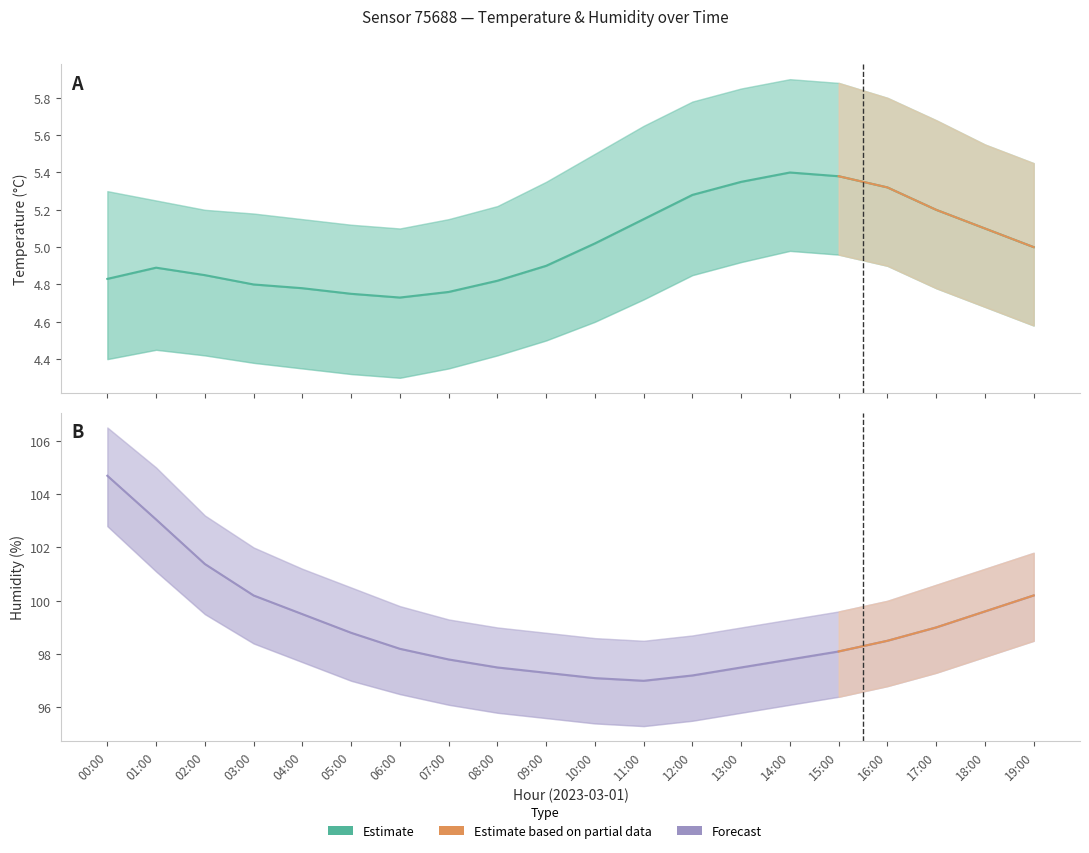

What is the difference between the second highest and second lowest values in the temperature series?

0.6